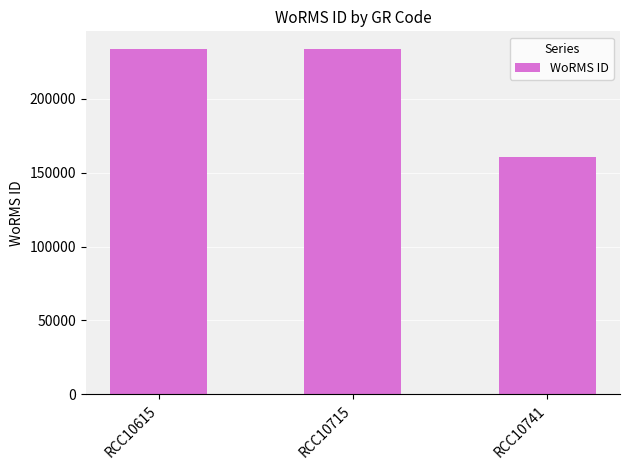

What is the minimum value shown in the chart?

160585